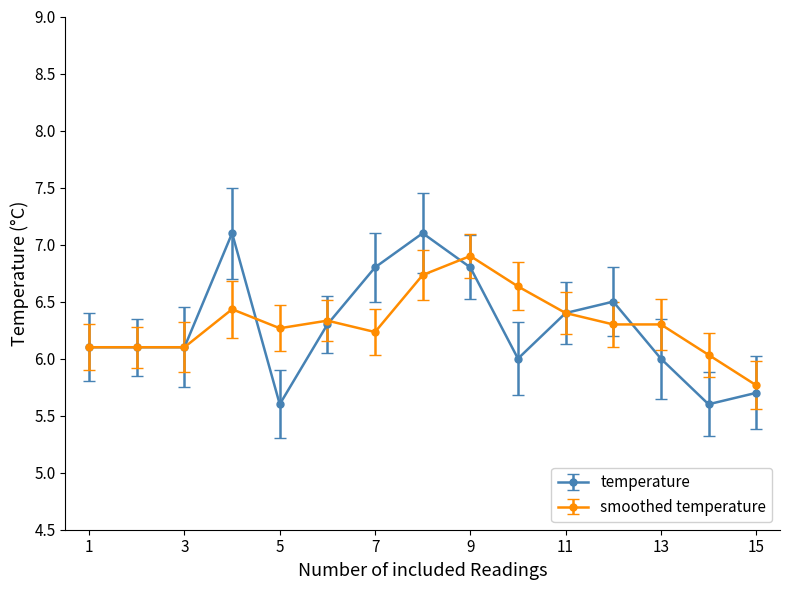

Which series has the largest range (max minus min)?

temperature